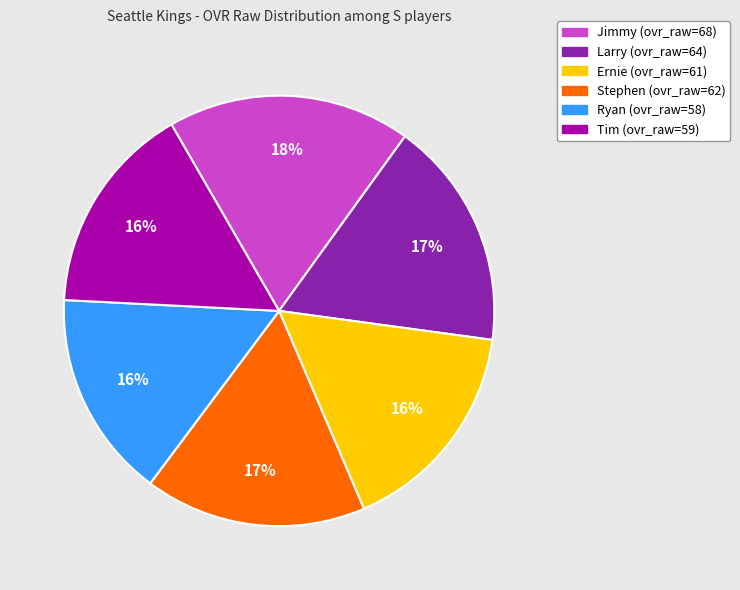

To the nearest percent, what is the combined percentage of Ryan and Jimmy?

34%